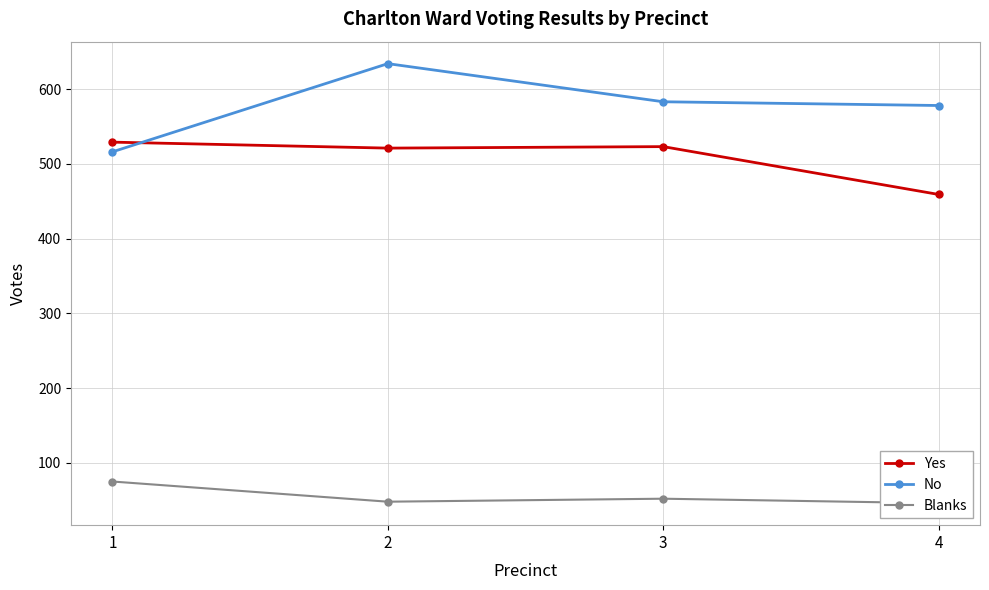

True or false: Blanks and Yes cross at least once.

False